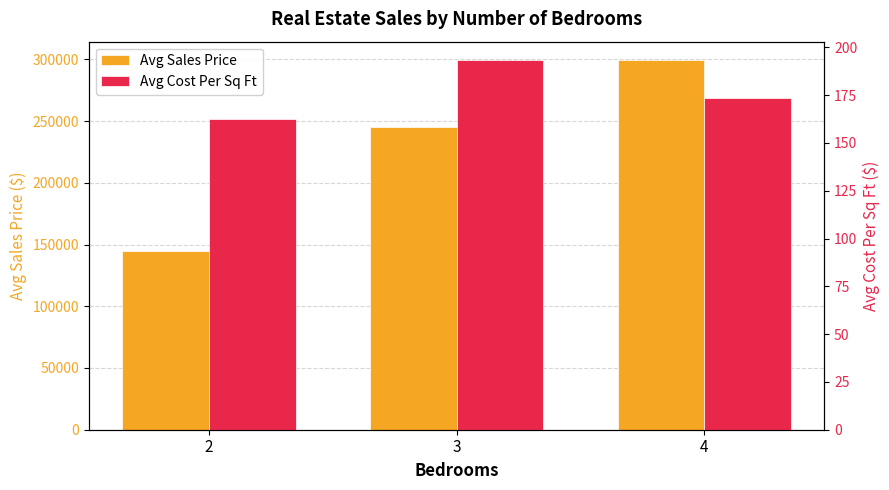

What are all the series names shown in the legend?

Avg Sales Price, Avg Cost Per Sq Ft